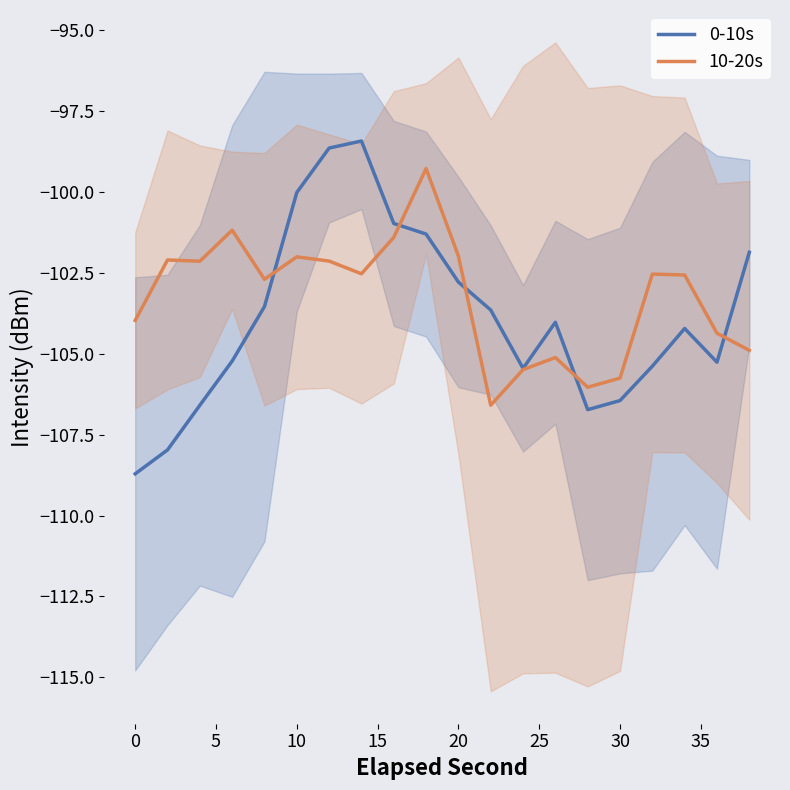

What is the value of the 0-10s point at the 17th from the left?

-105.4